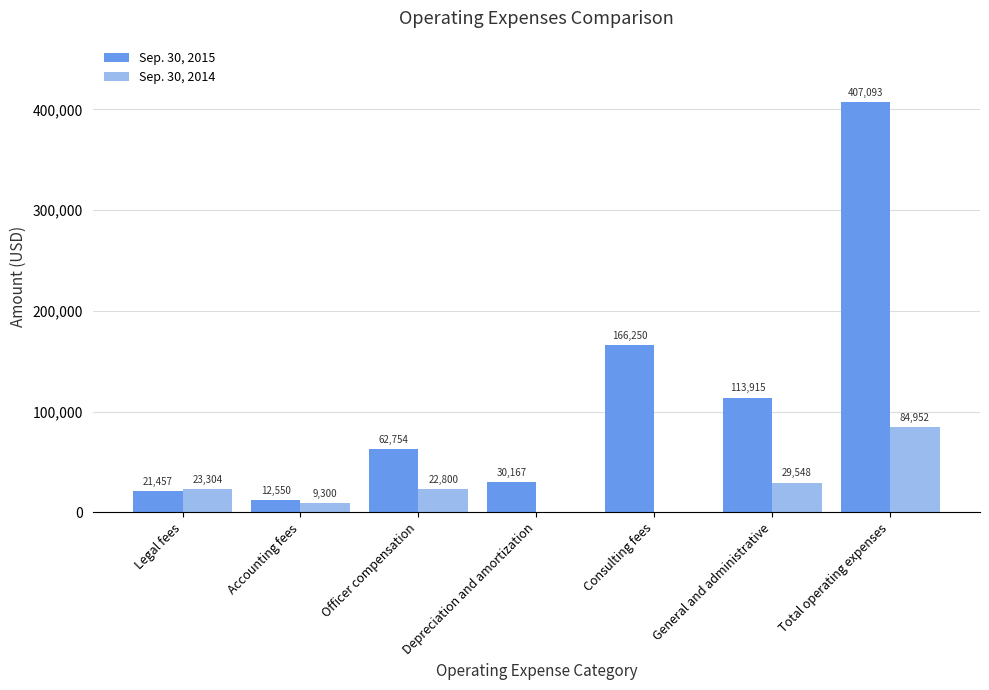

Are the bars grouped side by side (vs. stacked)?

Yes